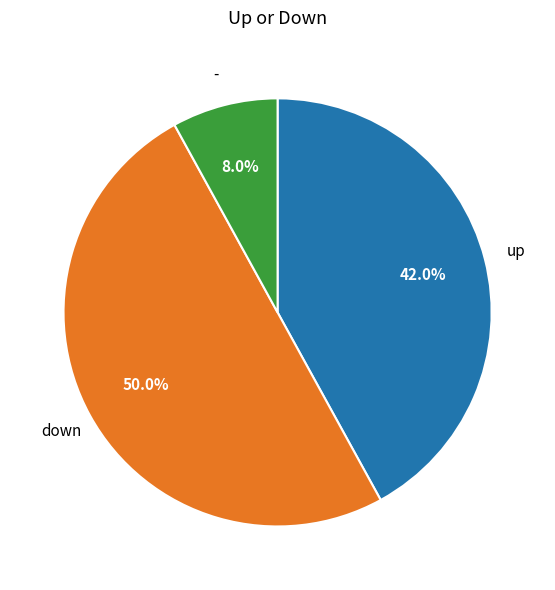

How many segments does this pie chart have?

3